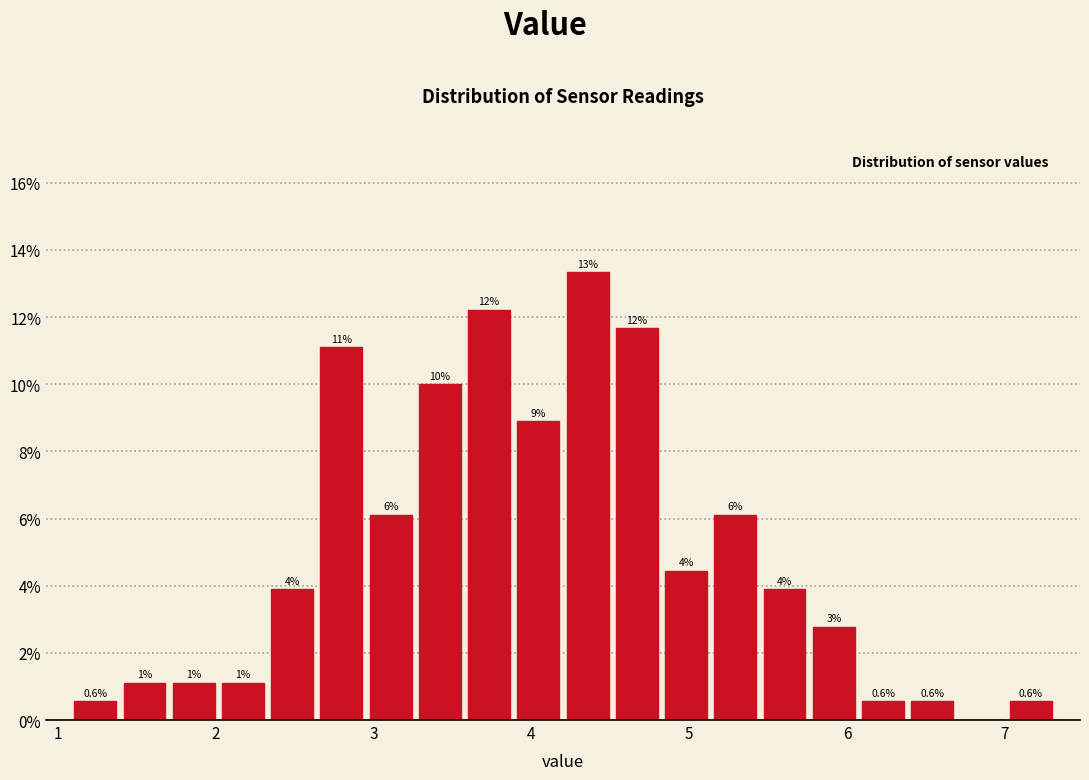

Around what value on the x-axis is the tallest bar? Give the approximate position of its centre, as read against the axis.

4.4